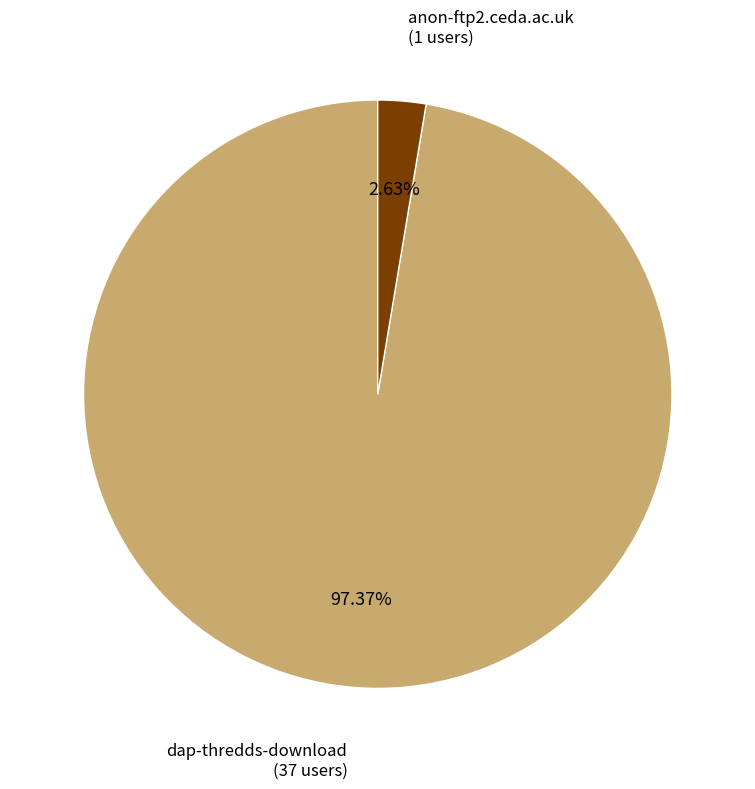

Is there a majority slice in this chart?

Yes